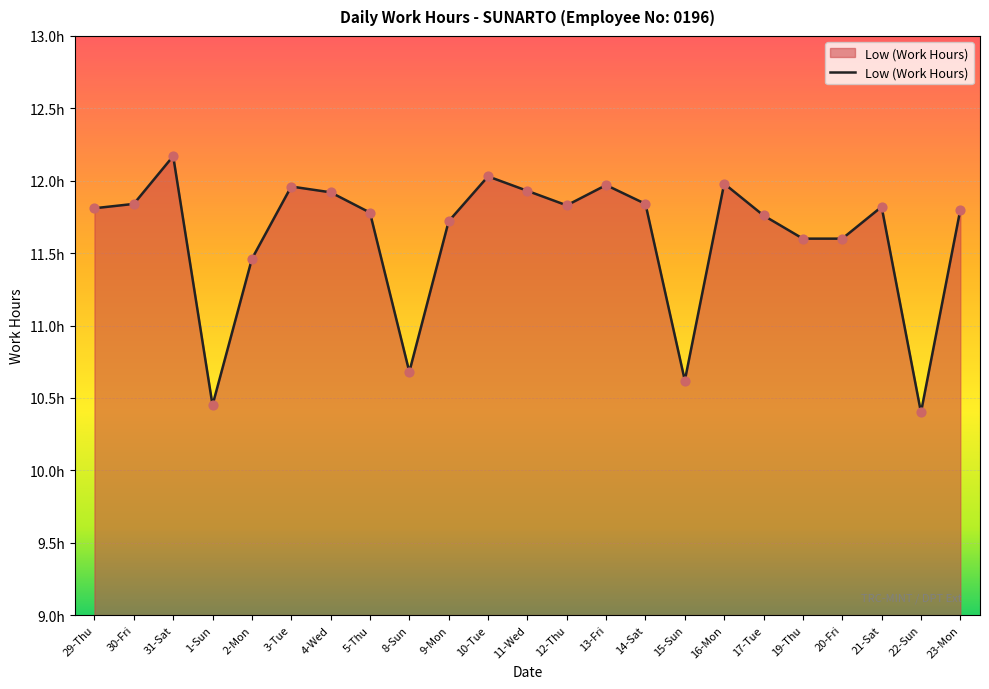

What is the change in value from 30-Fri to 15-Sun?

-1.2